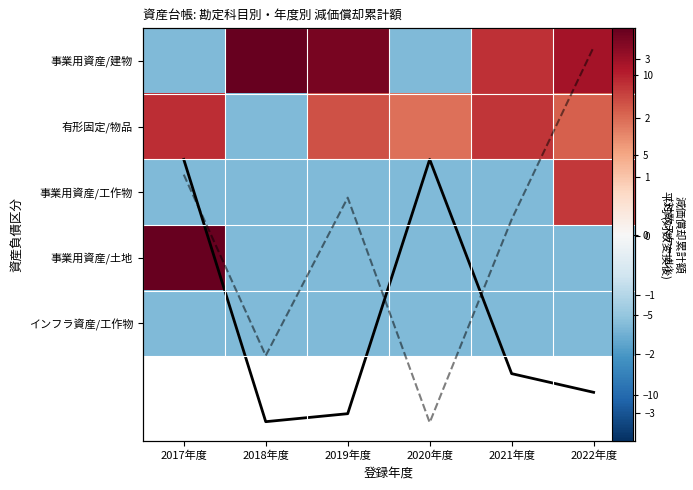

What is the spread (max minus min) of values at 2018年度?

18.6